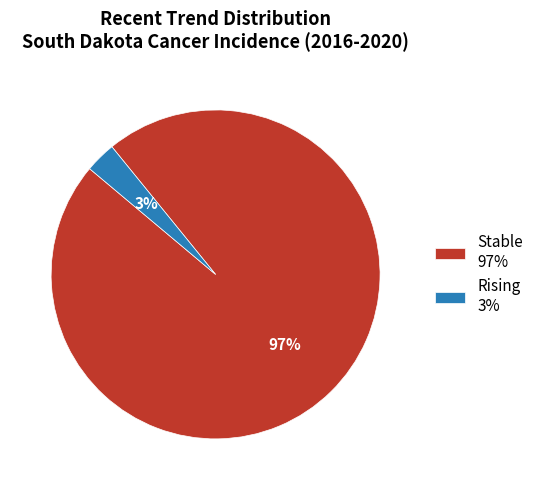

What is the largest slice in the pie chart?

Stable 97%